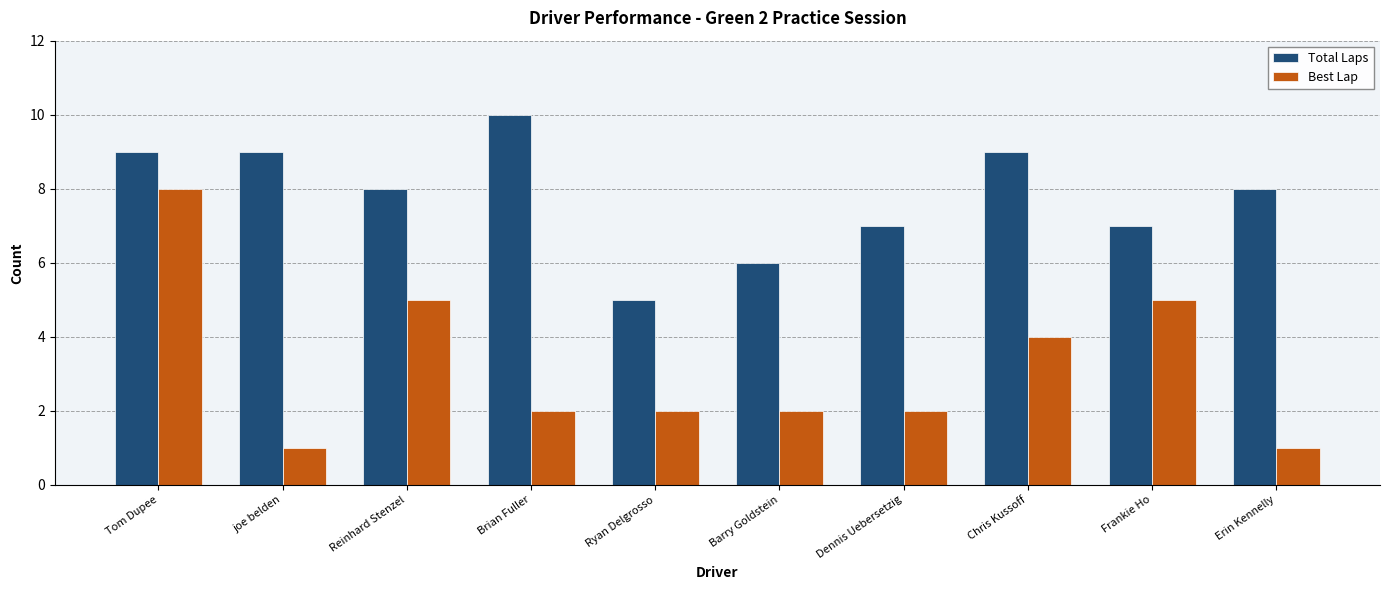

How many Total Laps values are between 7 and 9?

7